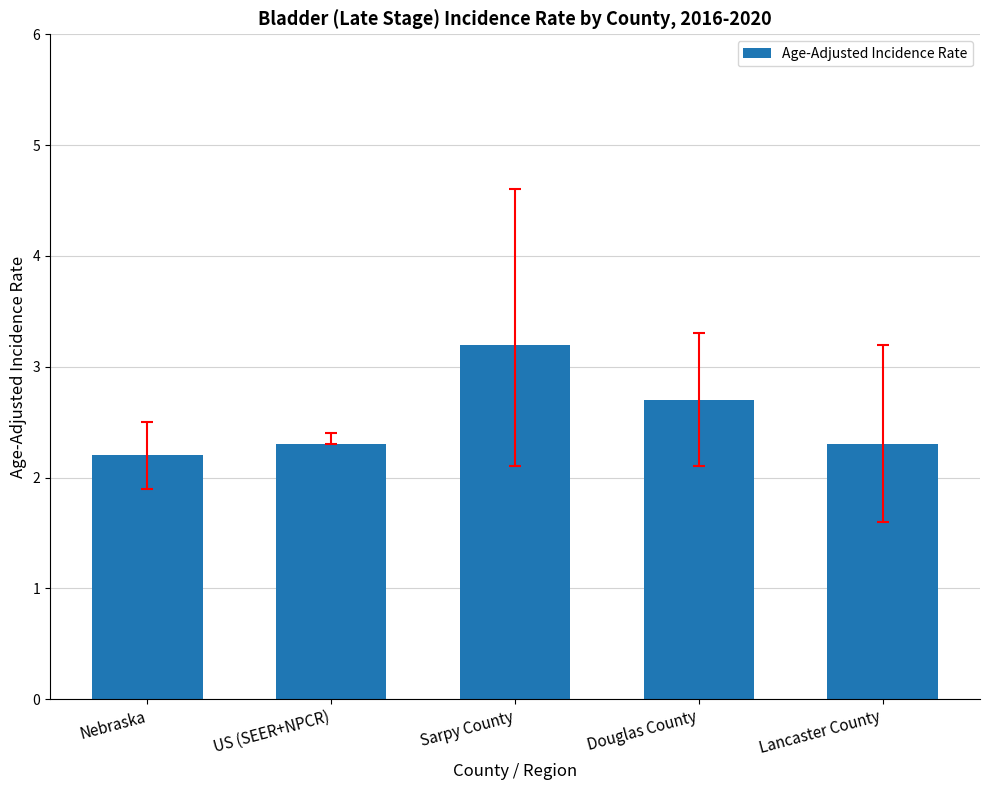

How many bars are there in total?

5